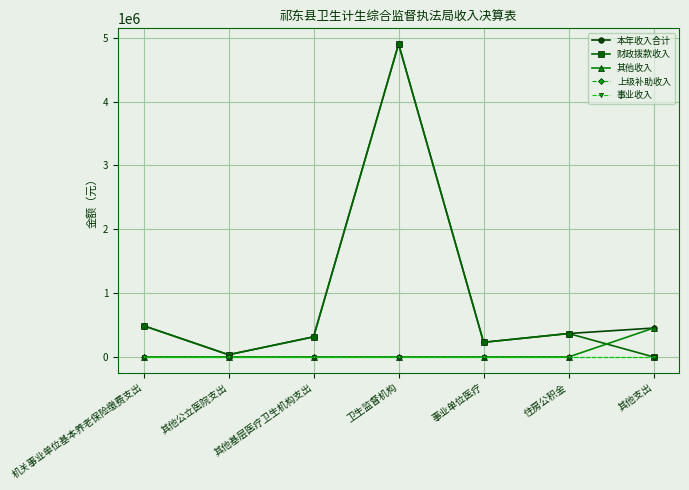

What is the label of the 2nd point from the left?

其他公立医院支出